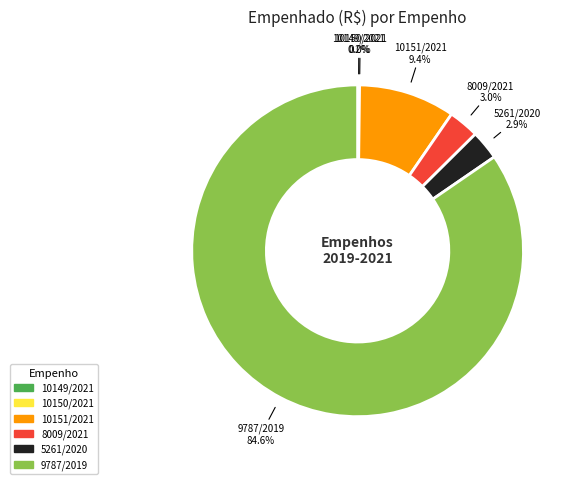

Which has a higher value, 10151/2021 or 9787/2019?

9787/2019